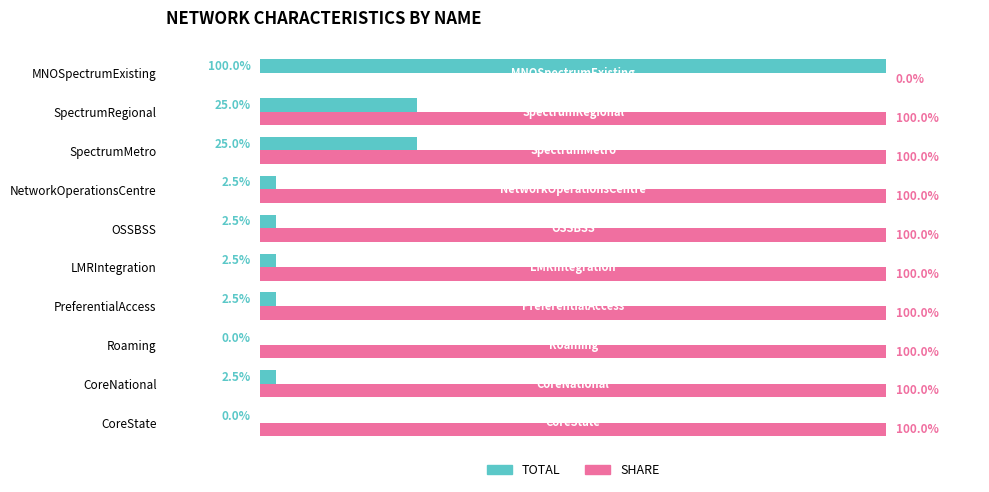

What are all the series names shown in the legend?

TOTAL, SHARE